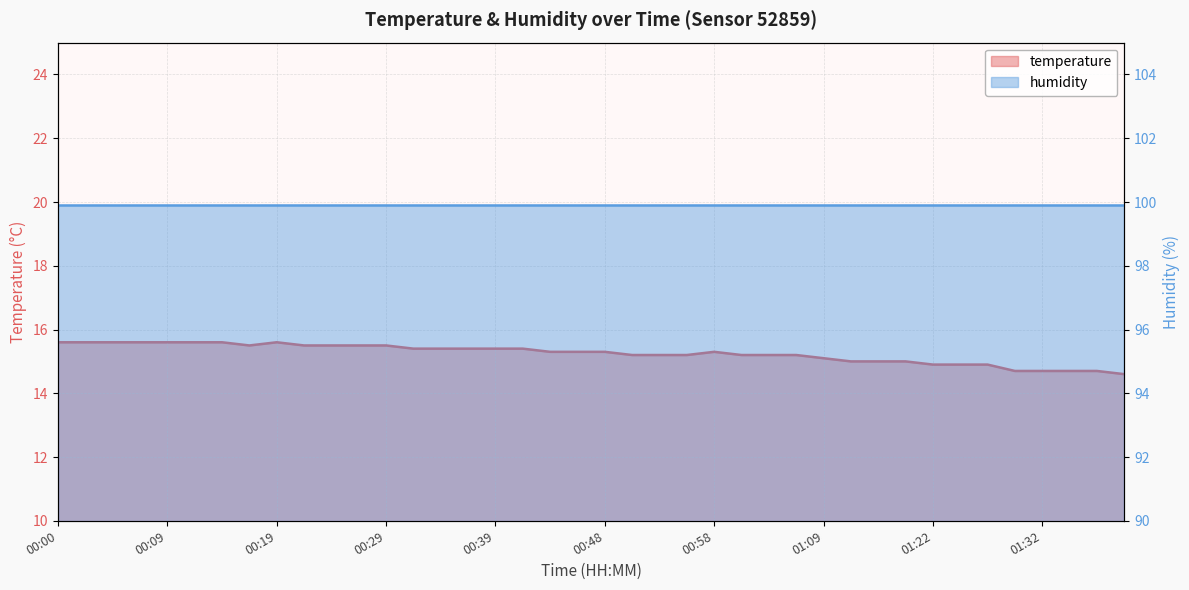

Reading right to left, what are all the values shown in this chart?

01:39=14.6	01:36=14.7	01:34=14.7	01:32=14.7	01:29=14.7	01:27=14.9	01:24=14.9	01:22=14.9	01:19=15.0	01:16=15.0	01:11=15.0	01:09=15.1	01:06=15.2	01:04=15.2	01:01=15.2	00:58=15.3	00:56=15.2	00:53=15.2	00:51=15.2	00:48=15.3	00:46=15.3	00:43=15.3	00:41=15.4	00:39=15.4	00:36=15.4	00:34=15.4	00:31=15.4	00:29=15.5	00:26=15.5	00:24=15.5	00:21=15.5	00:19=15.6	00:17=15.5	00:14=15.6	00:12=15.6	00:09=15.6	00:07=15.6	00:04=15.6	00:02=15.6	00:00=15.6